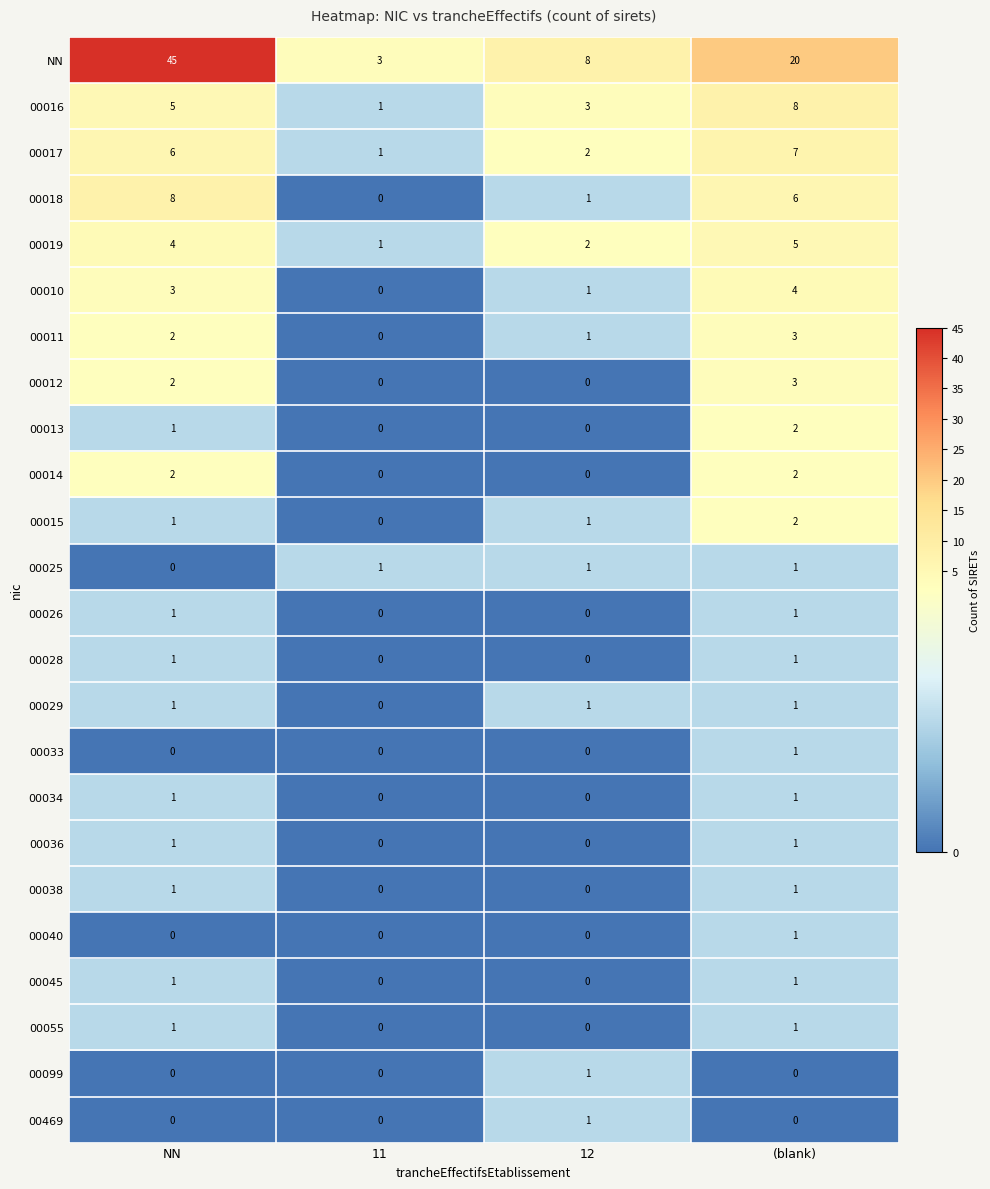

Count the 00029 values in the range 1 to 2.

3